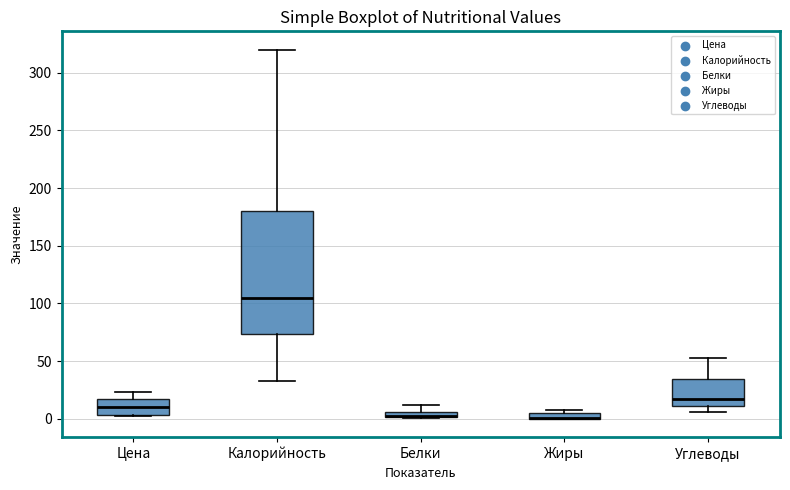

Which box is the tallest, from its lower edge to its upper edge?

Калорийность